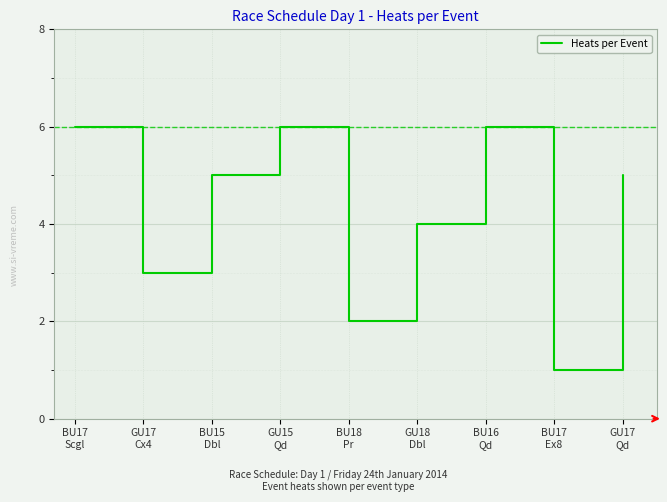

What is the smallest value displayed?

1